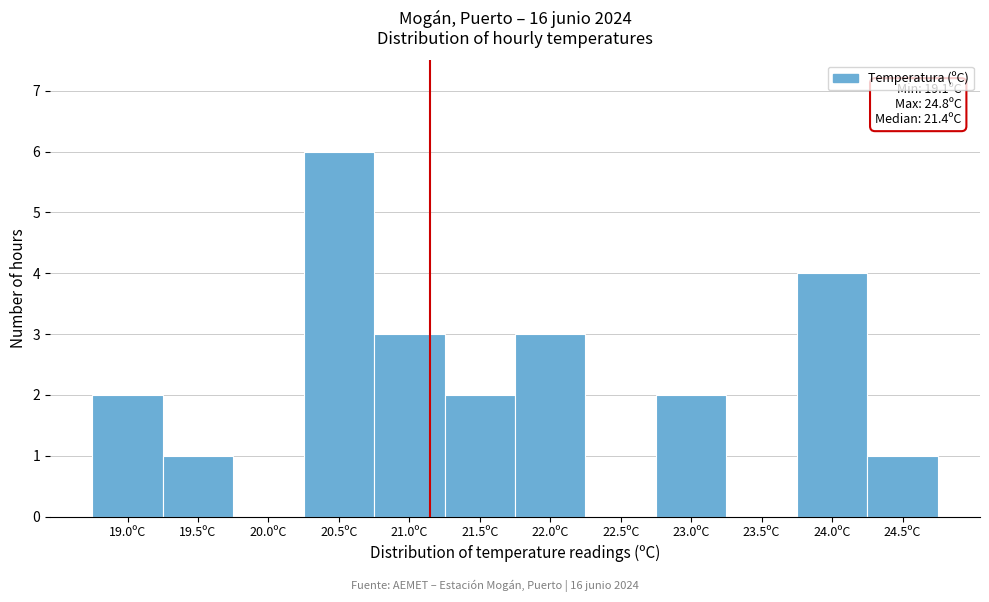

Is it true that the value at 21.5ºC is 1?

False